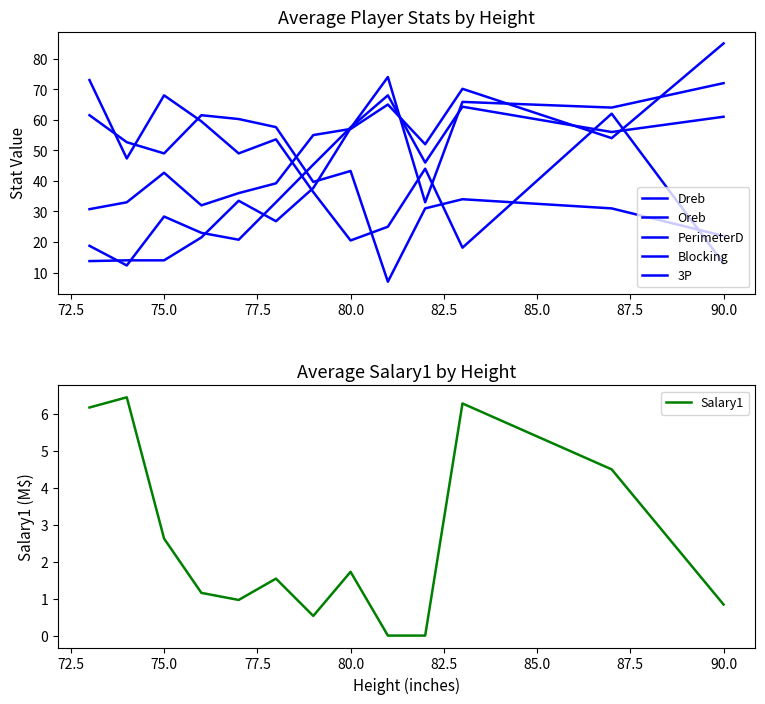

True or false: Salary1 and Oreb cross at least once.

False